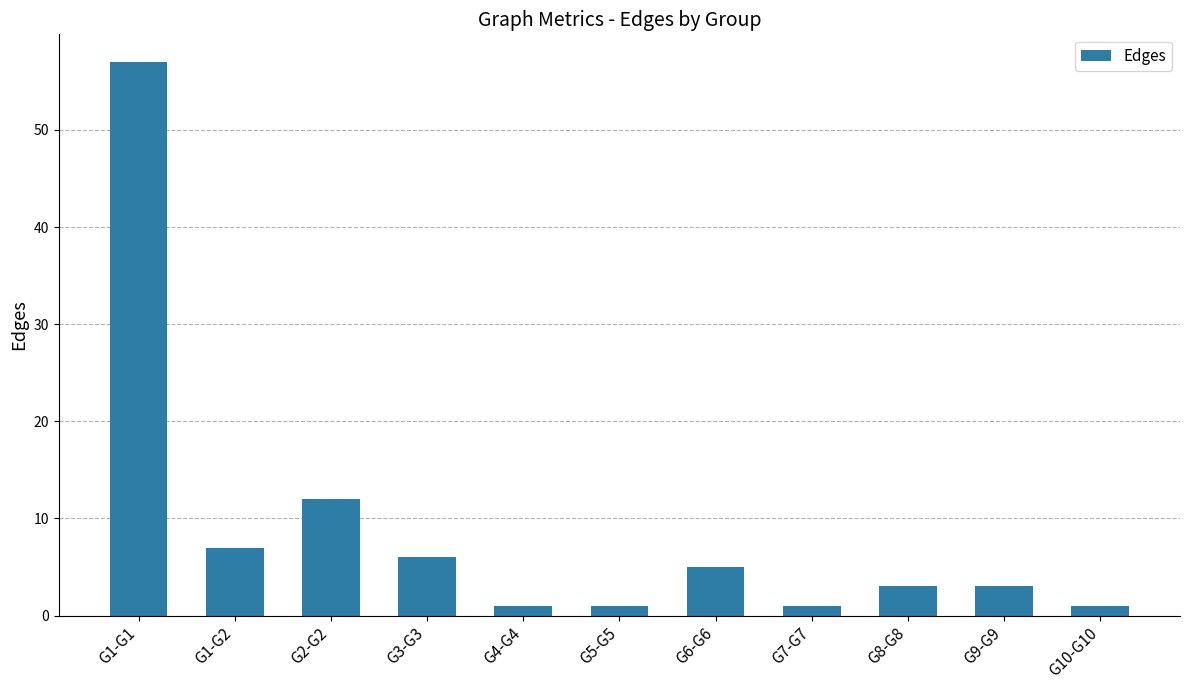

What is the label of the 8th bar from the right?

G3-G3